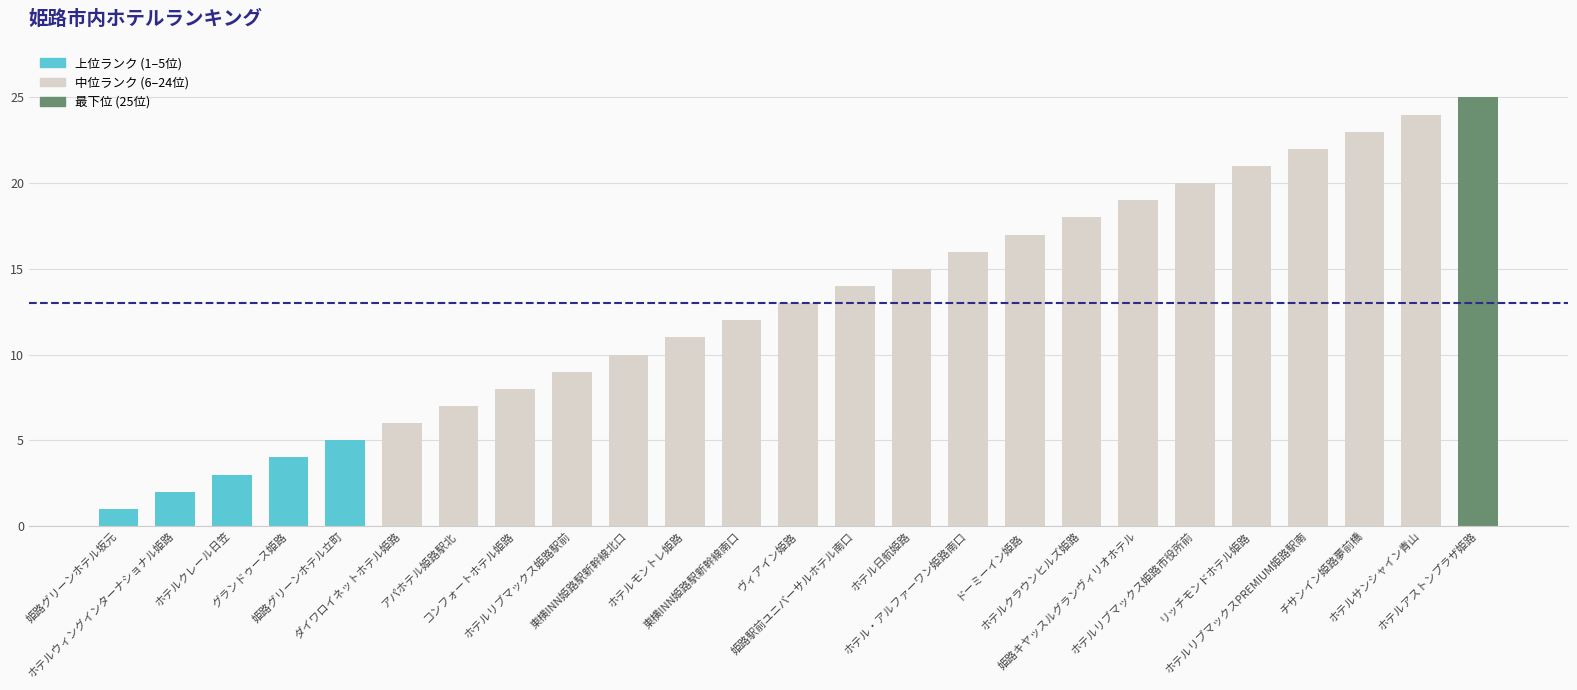

The chart shows a value of 8 at コンフォートホテル姫路. True or false?

True